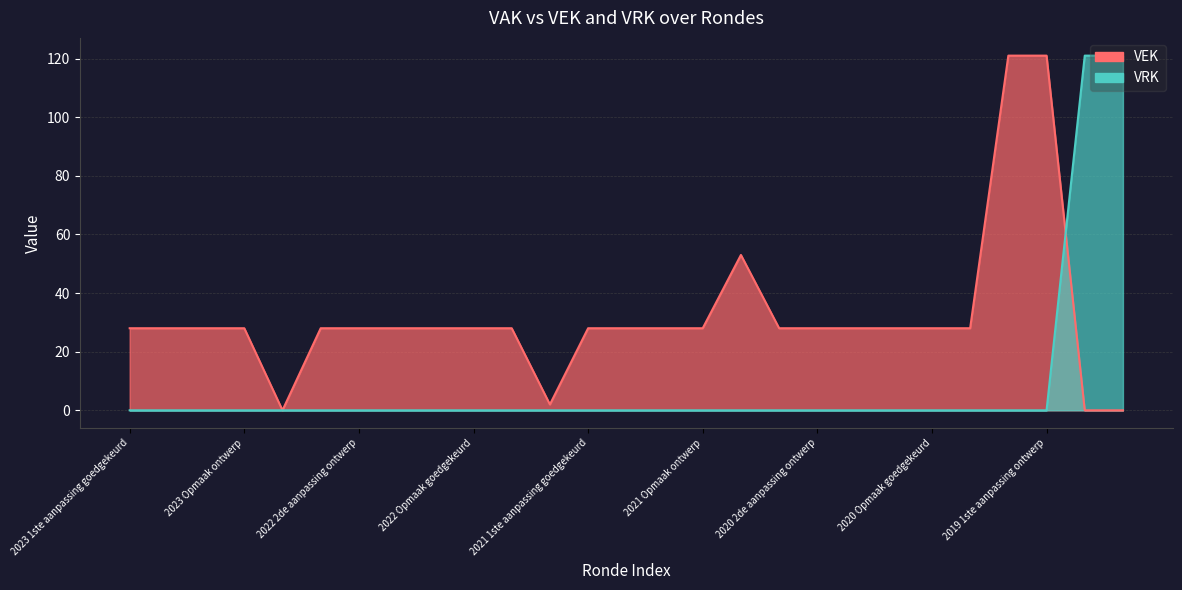

What is the label of the 2nd point from the left?

2023 1ste aanpassing ontwerp